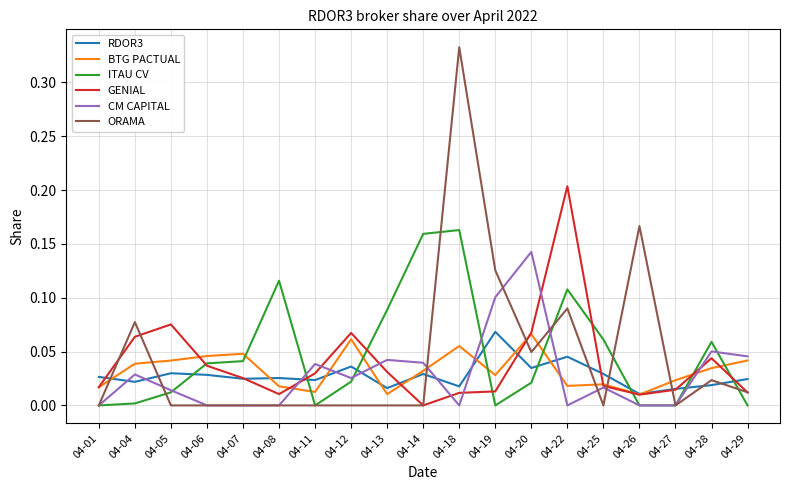

Which series ends up on top after the final intersection of ORAMA and RDOR3?

RDOR3